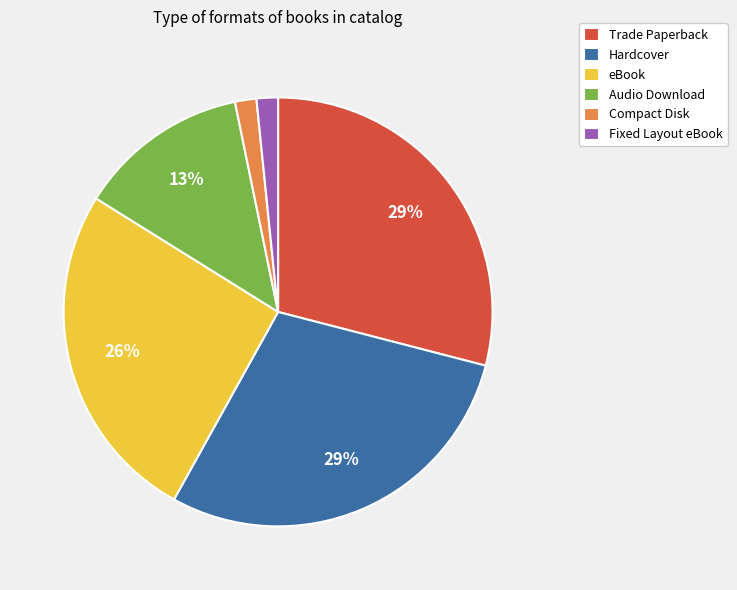

Approximately how many times larger is the value at Compact Disk compared to Fixed Layout eBook?

1.0